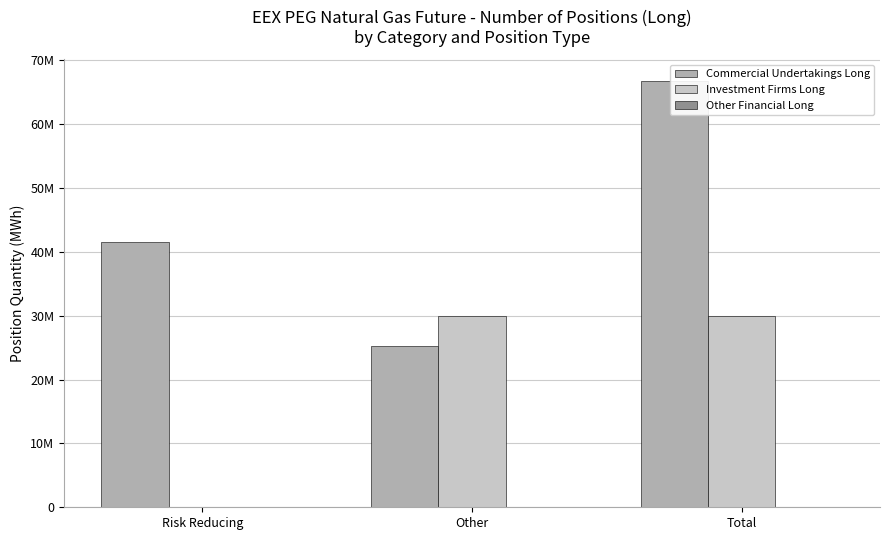

At which label is Commercial Undertakings Long closest to 45964017?

Risk Reducing